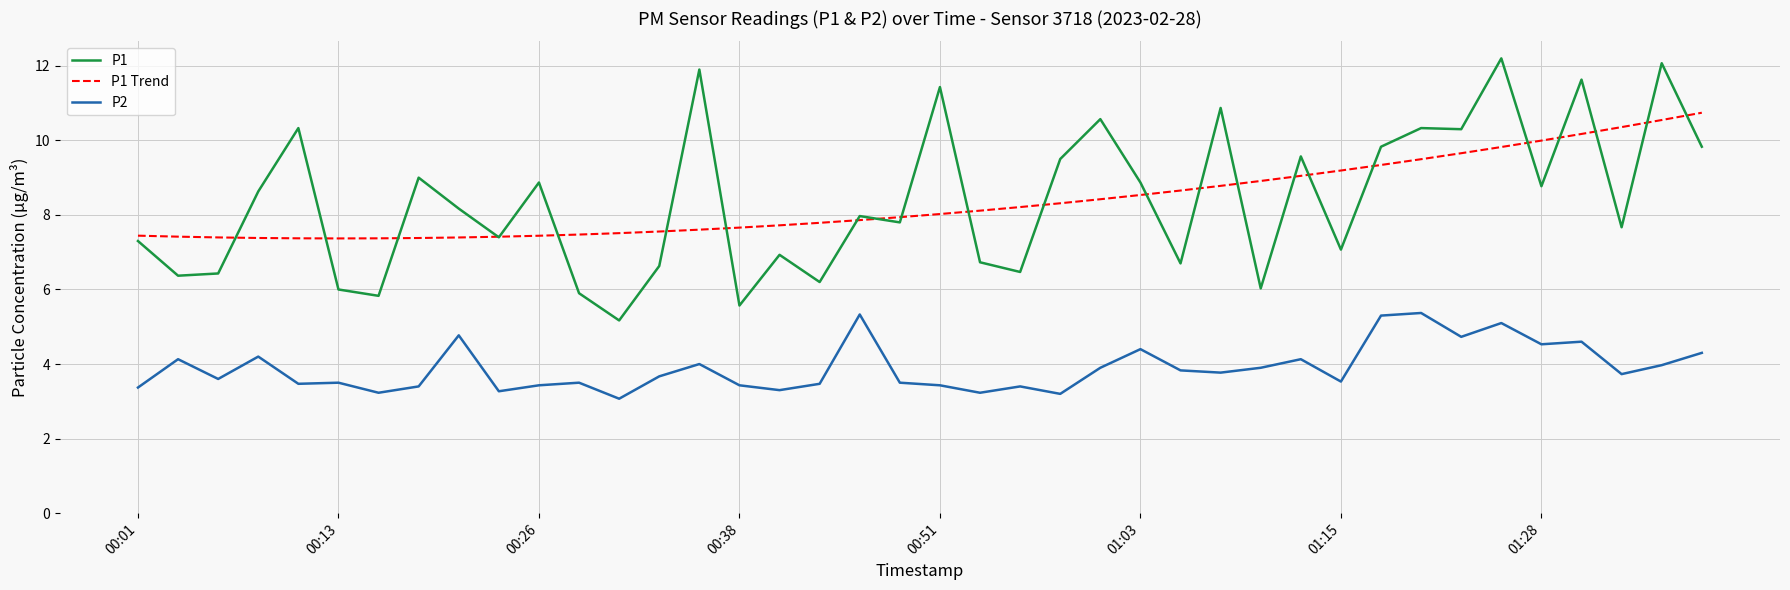

True or false: P2 and P1 cross at least once.

False